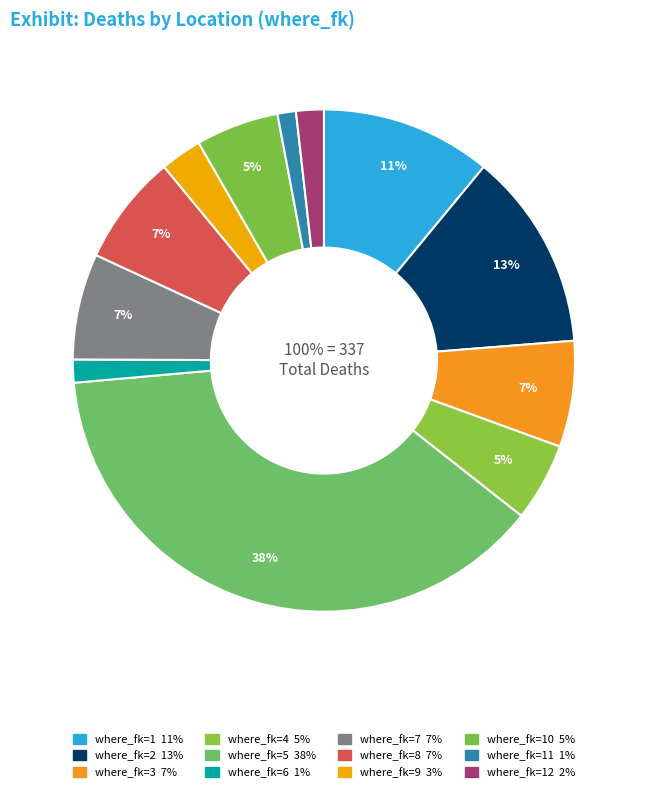

What is the change in value from 6 to 10?

+13